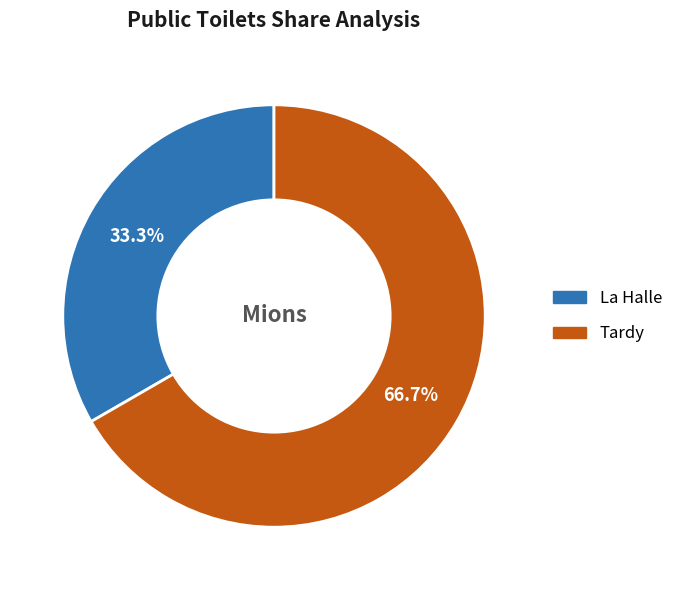

What is the ratio of the value at La Halle to the value at Tardy?

0.5